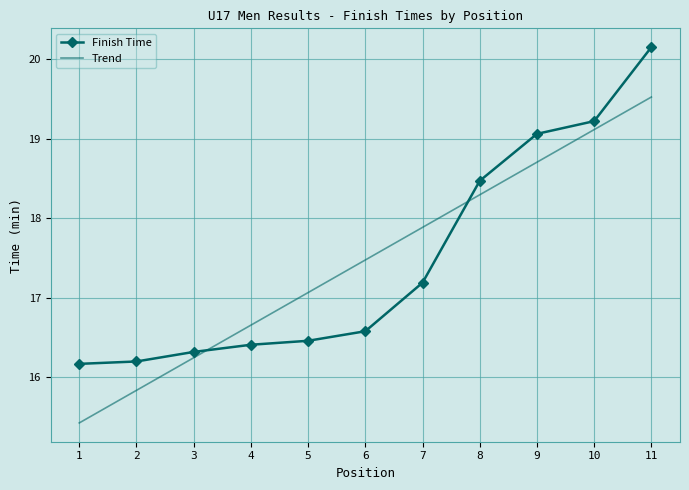

What is the difference between the maximum and second lowest values?

3.9